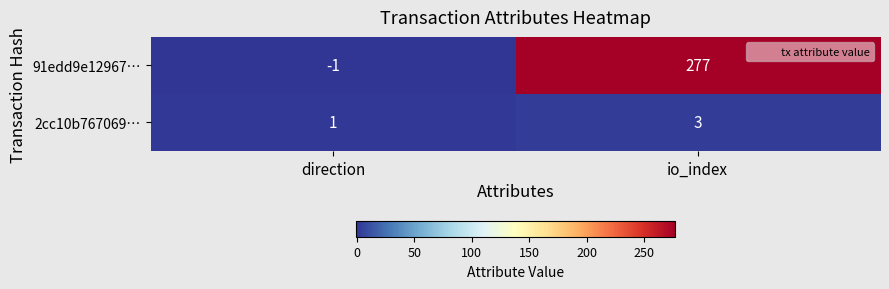

Reading left to right, what are all the values shown in this chart?

91edd9e12967…: -1	277
2cc10b767069…: 1	3